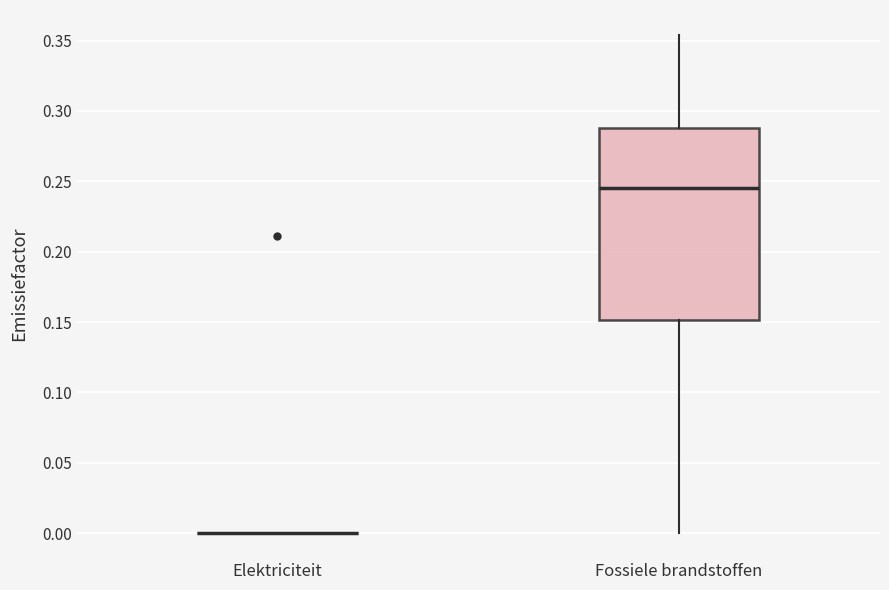

Reading left to right, transcribe this box plot: for each box, give where its median line is, the range the box spans, and where its two whiskers end, as read against the y-axis. The values are not printed on the chart, so give them approximately, as read against the axis.

Elektriciteit: box collapsed to a line at 0.000, whiskers 0.000 to 0.000
Fossiele brandstoffen: median 0.245, box 0.150 to 0.290, whiskers 0.000 to 0.355